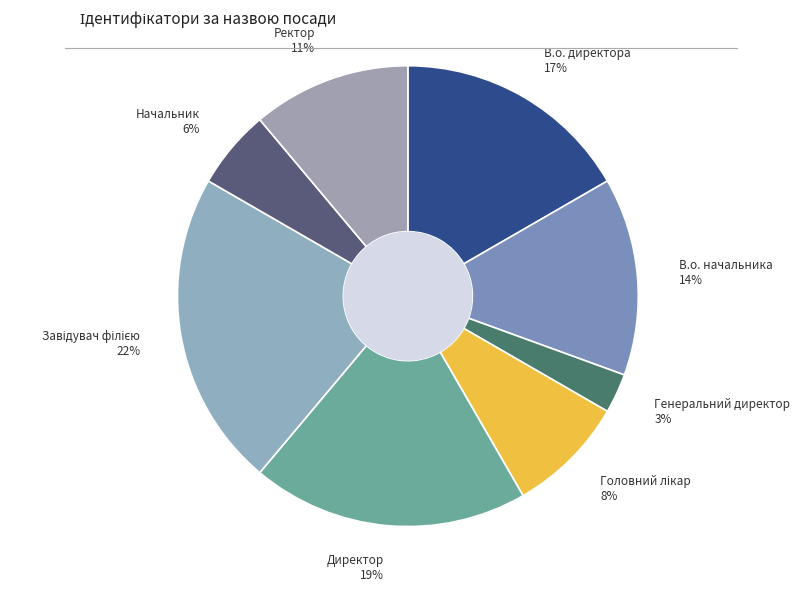

True or false: Директор accounts for 10% of the total.

False